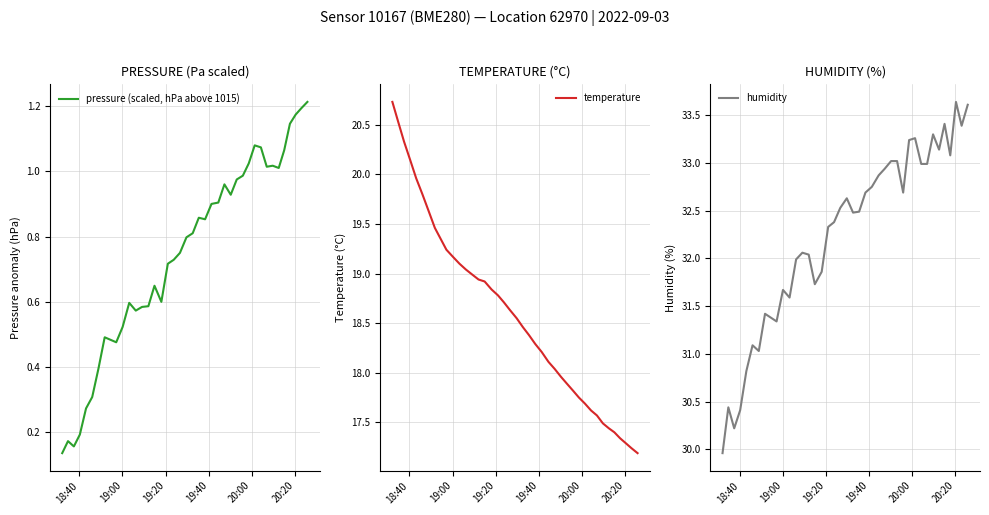

How many lines are shown in the chart?

3